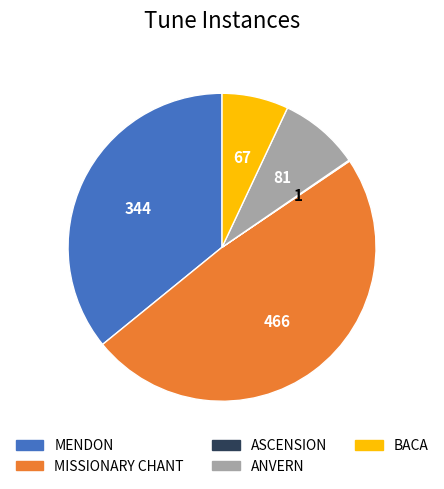

Do MISSIONARY CHANT and ANVERN together represent more than half of the pie?

Yes